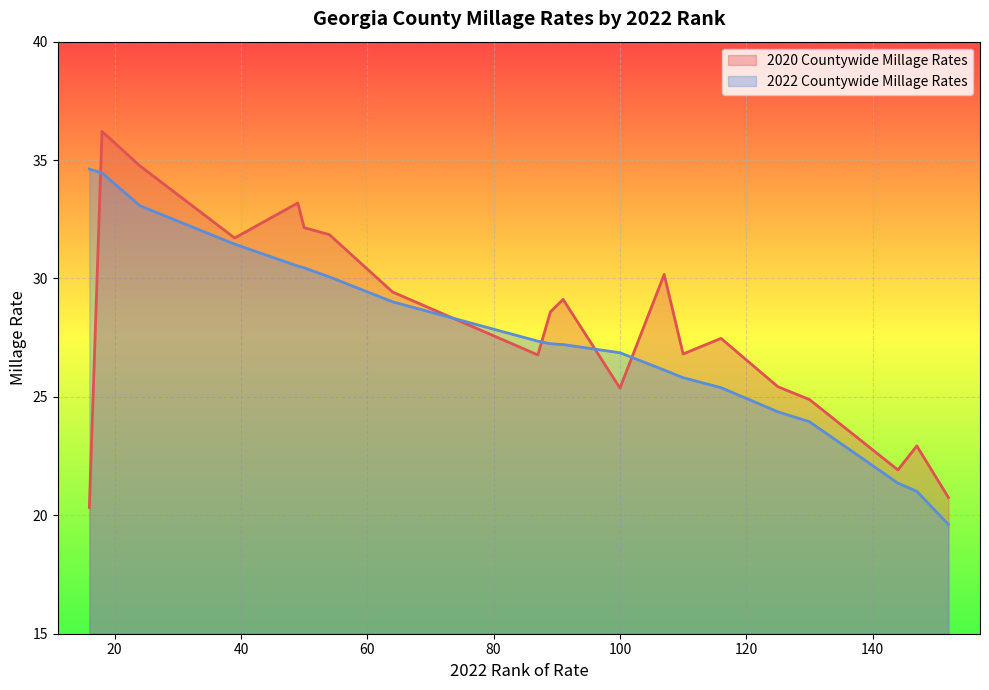

Rank the series at 49 from lowest to highest value.

2022 Countywide Millage Rates, 2020 Countywide Millage Rates